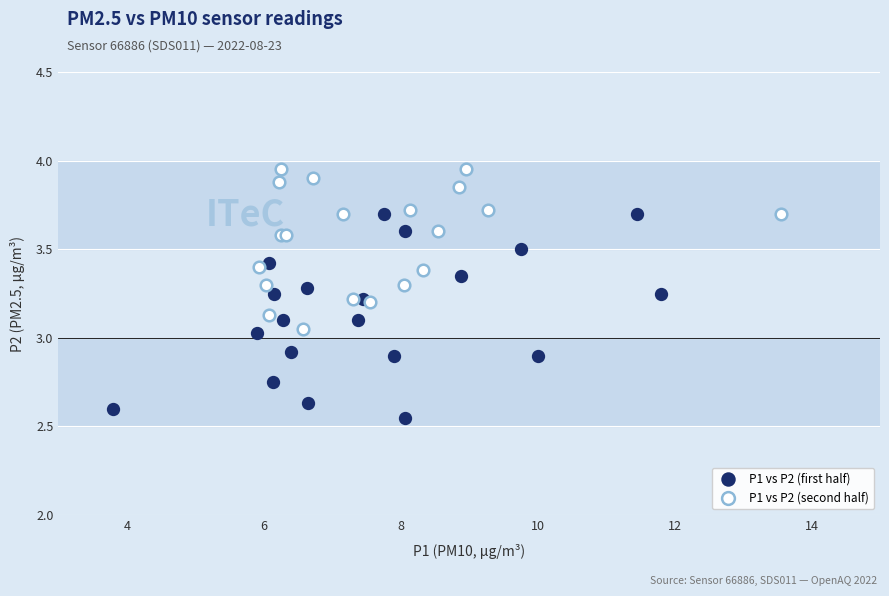

What are all the series names shown in the legend?

P1 vs P2 (first half), P1 vs P2 (second half)